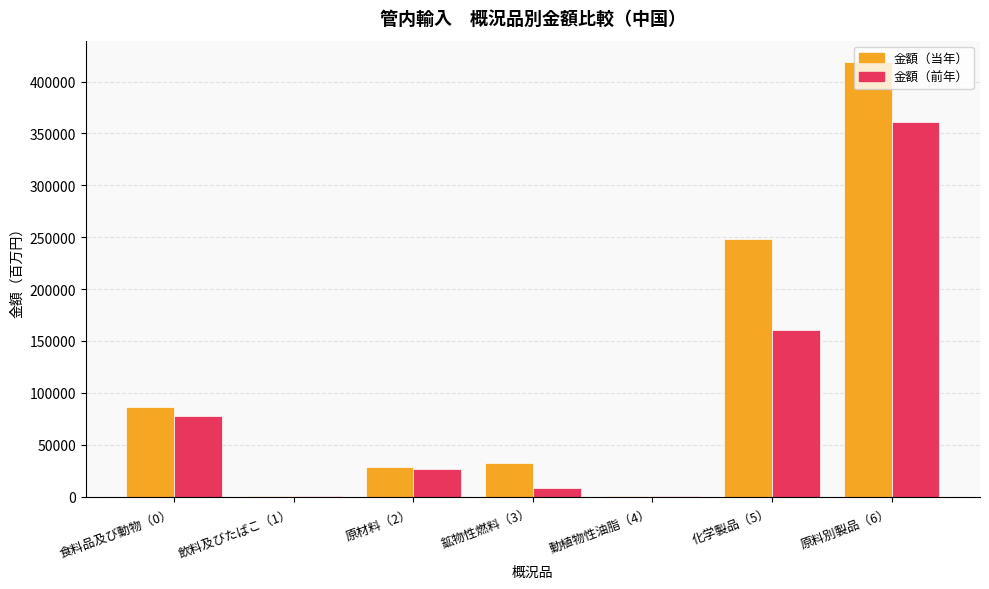

Which label corresponds to the largest value in the chart?

原料別製品（6）